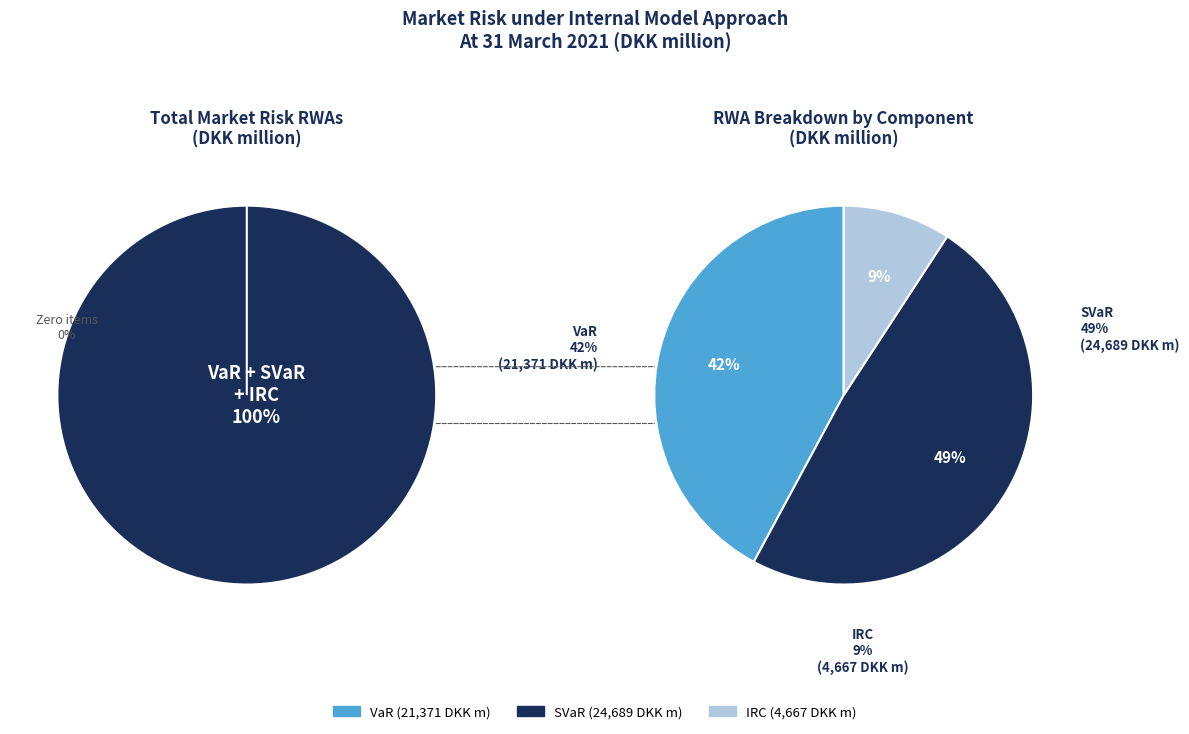

True or false: IRC accounts for 9% of the total.

True